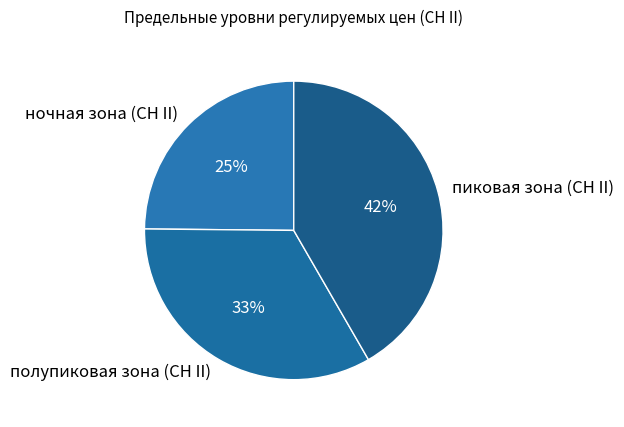

Count the number of slices in the pie.

3